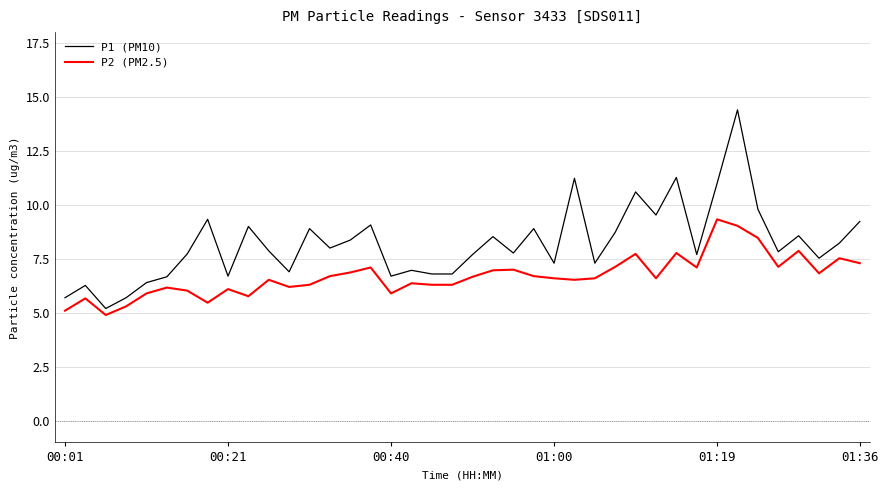

Which series has the largest range (max minus min)?

P1 (PM10)